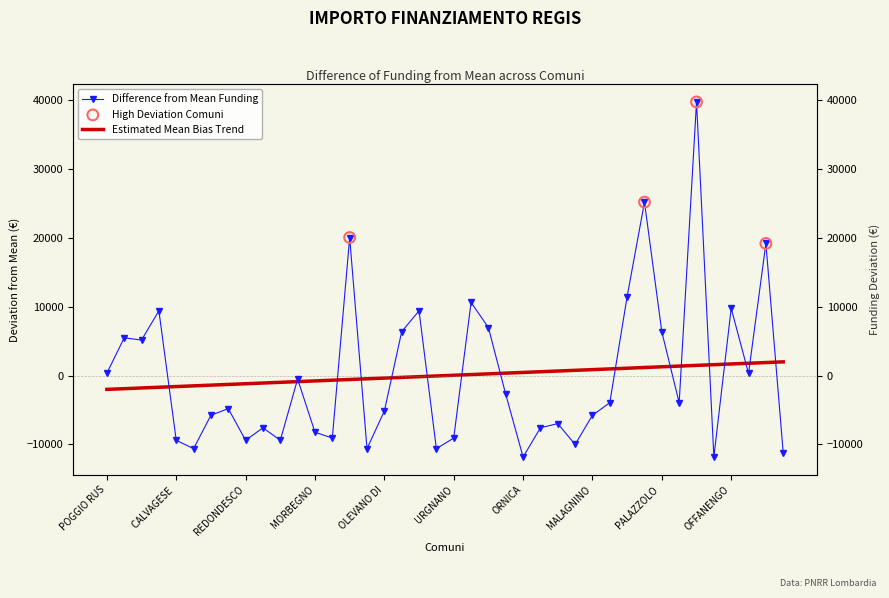

What is the change in value from FAGNANO OLONA to VALFURVA?

-23318.0